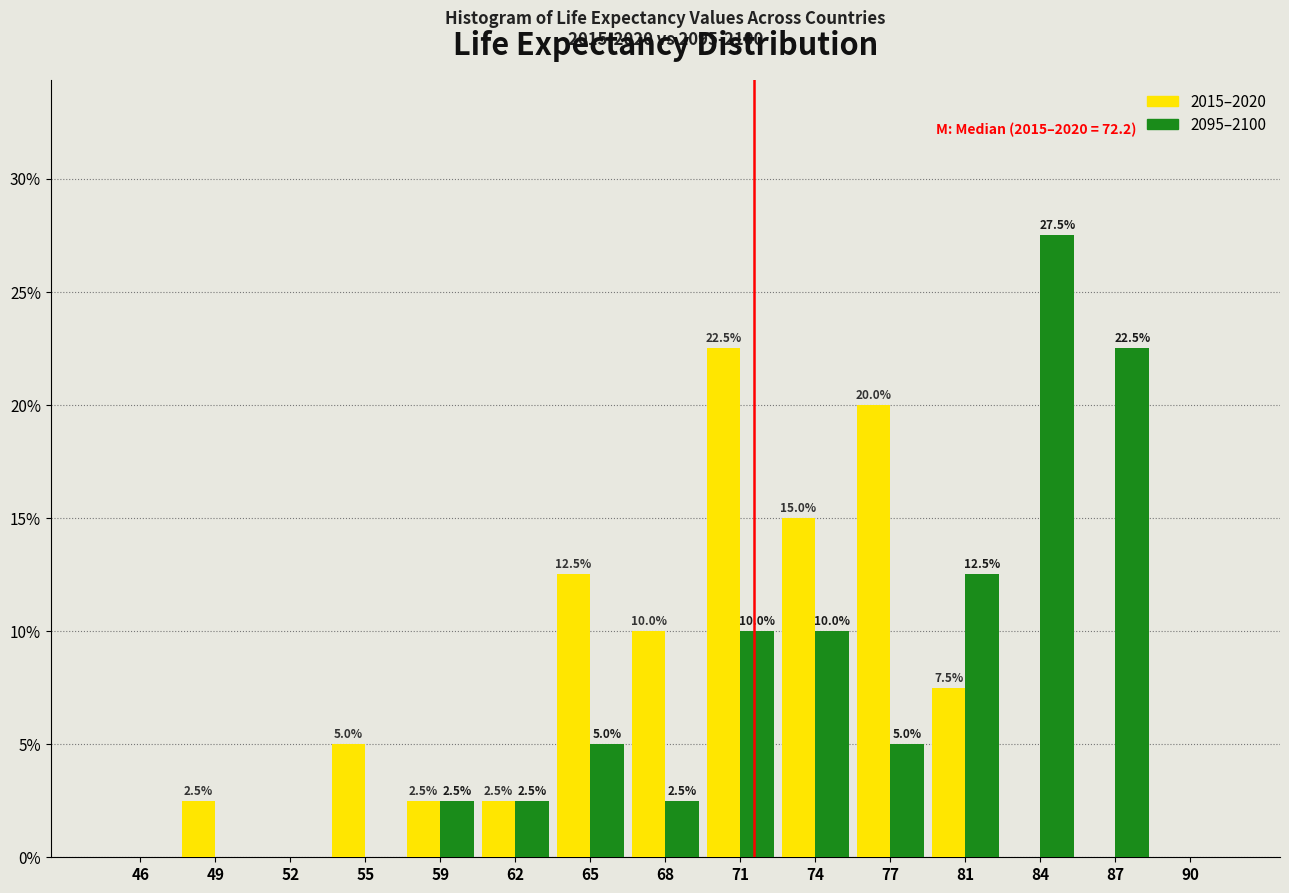

Reading right to left, what are all the values shown in this chart?

2015–2020: 90=0.0	87=0.0	84=0.0	81=7.5	77=20.0	74=15.0	71=22.5	68=10.0	65=12.5	62=2.5	59=2.5	55=5.0	52=0.0	49=2.5	46=0.0
2095–2100: 90=0.0	87=22.5	84=27.5	81=12.5	77=5.0	74=10.0	71=10.0	68=2.5	65=5.0	62=2.5	59=2.5	55=0.0	52=0.0	49=0.0	46=0.0